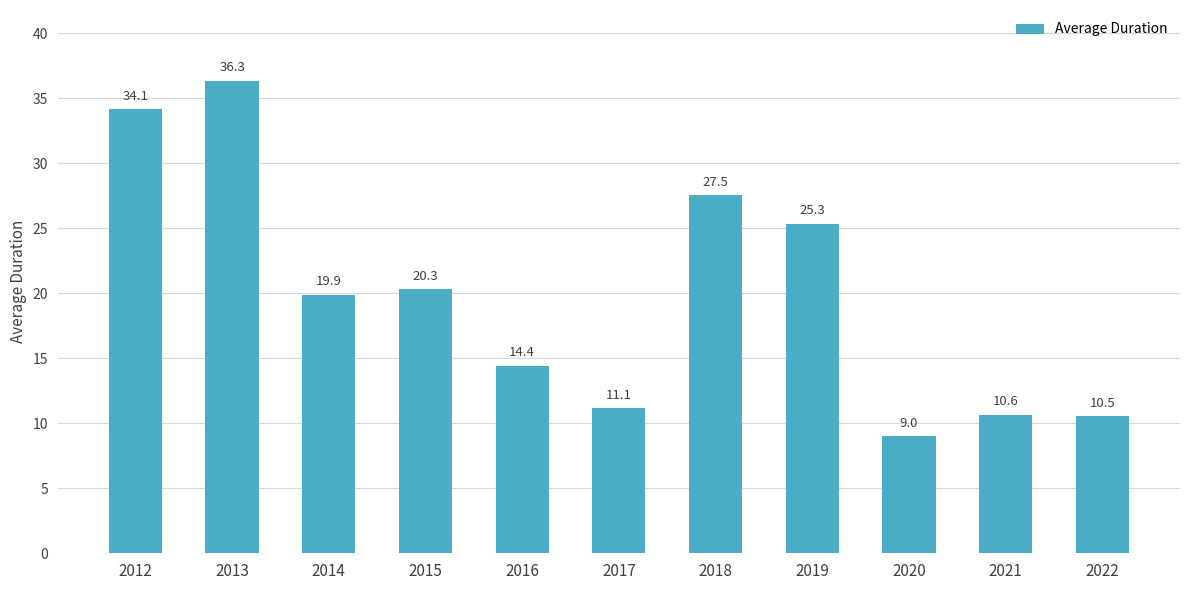

List the labels in order of value, smallest first.

2020, 2022, 2021, 2017, 2016, 2014, 2015, 2019, 2018, 2012, 2013